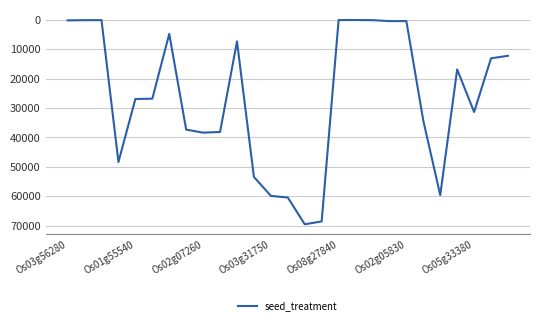

How many series are shown in this chart?

1